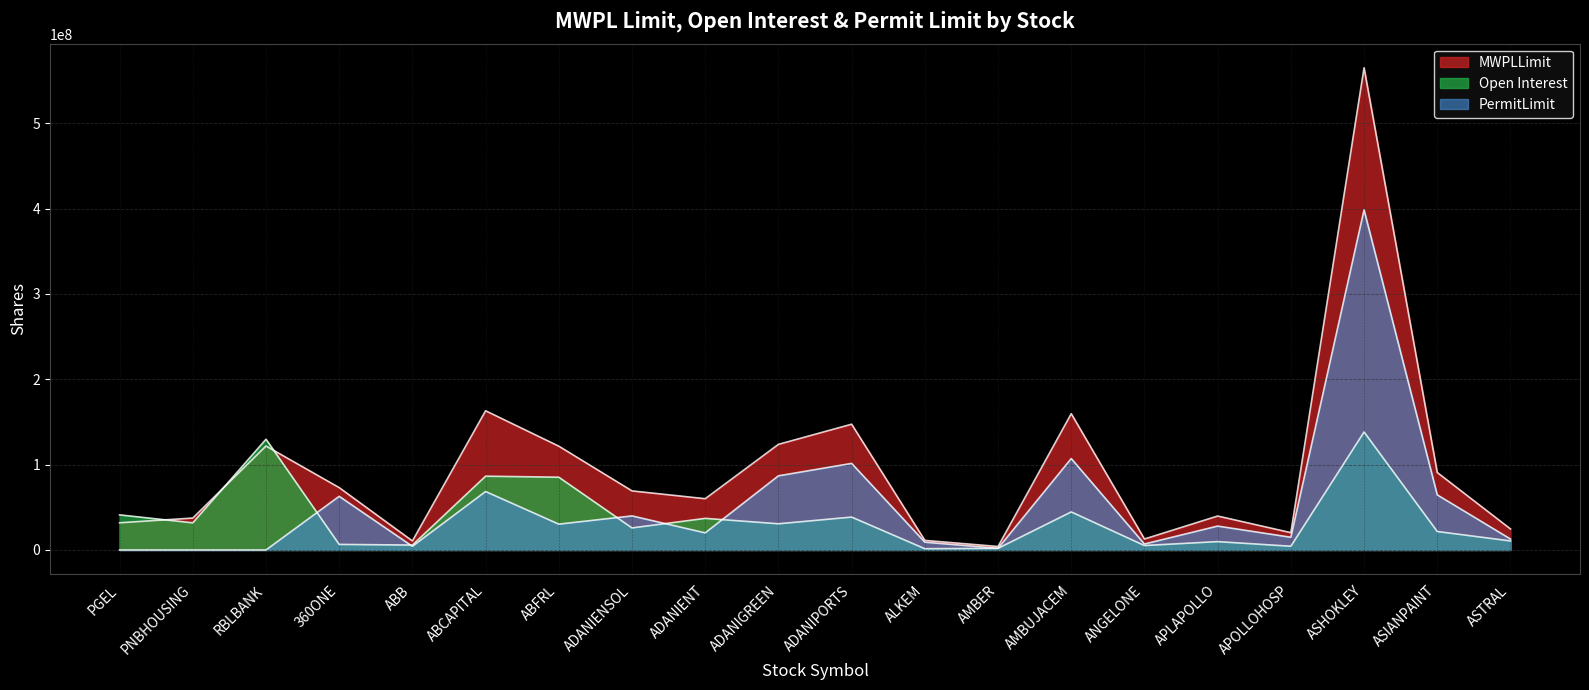

True or false: Open Interest has more than 2 interior local peaks.

True